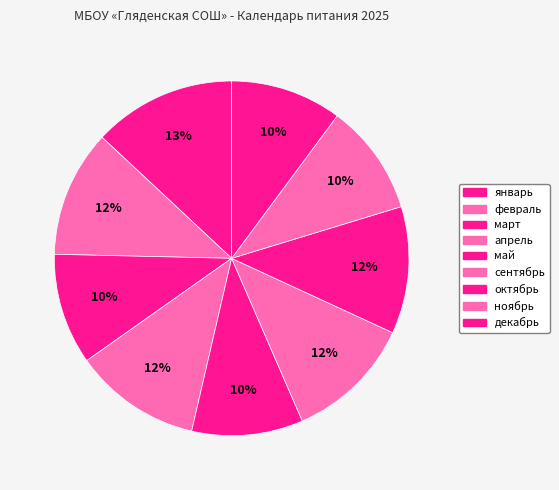

Rank the categories by value from highest to lowest.

январь, февраль, апрель, сентябрь, октябрь, март, май, ноябрь, декабрь